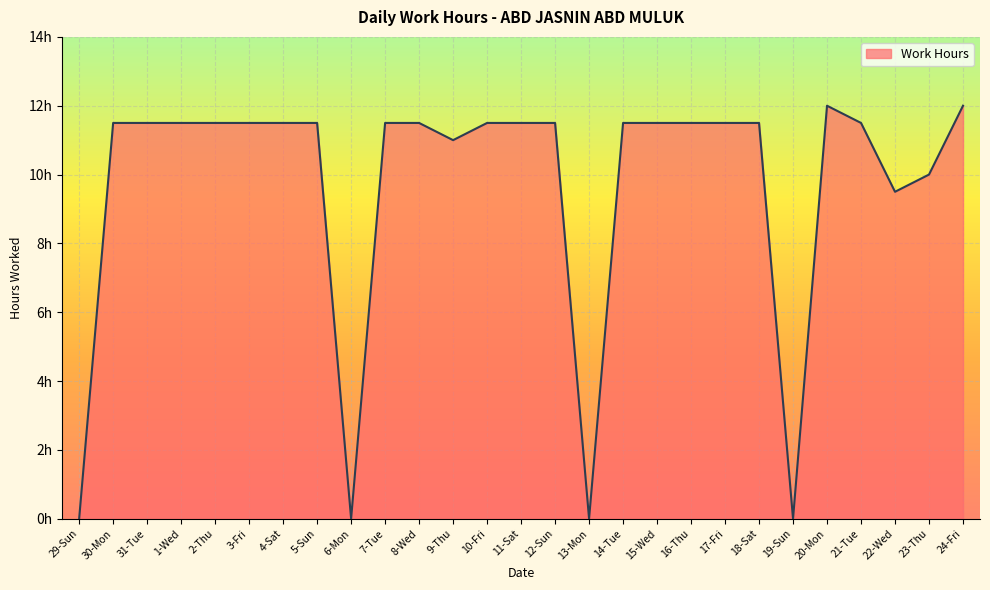

Does the chart have visible grid lines?

Yes